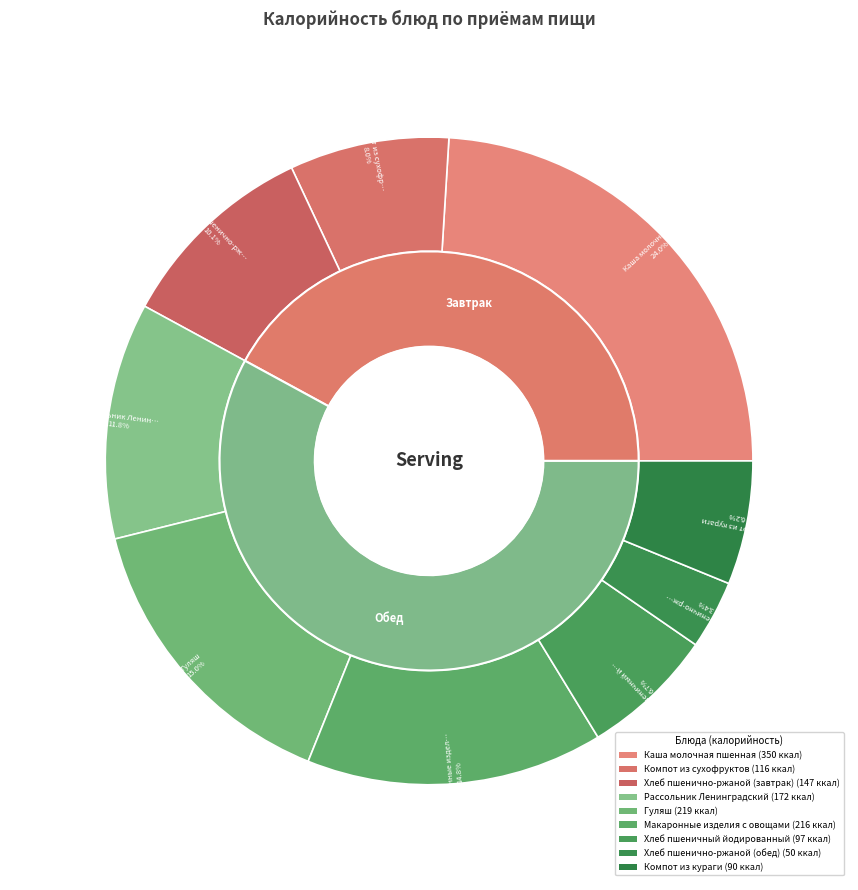

To the nearest percent, what percentage of the pie is Гуляш?

15%